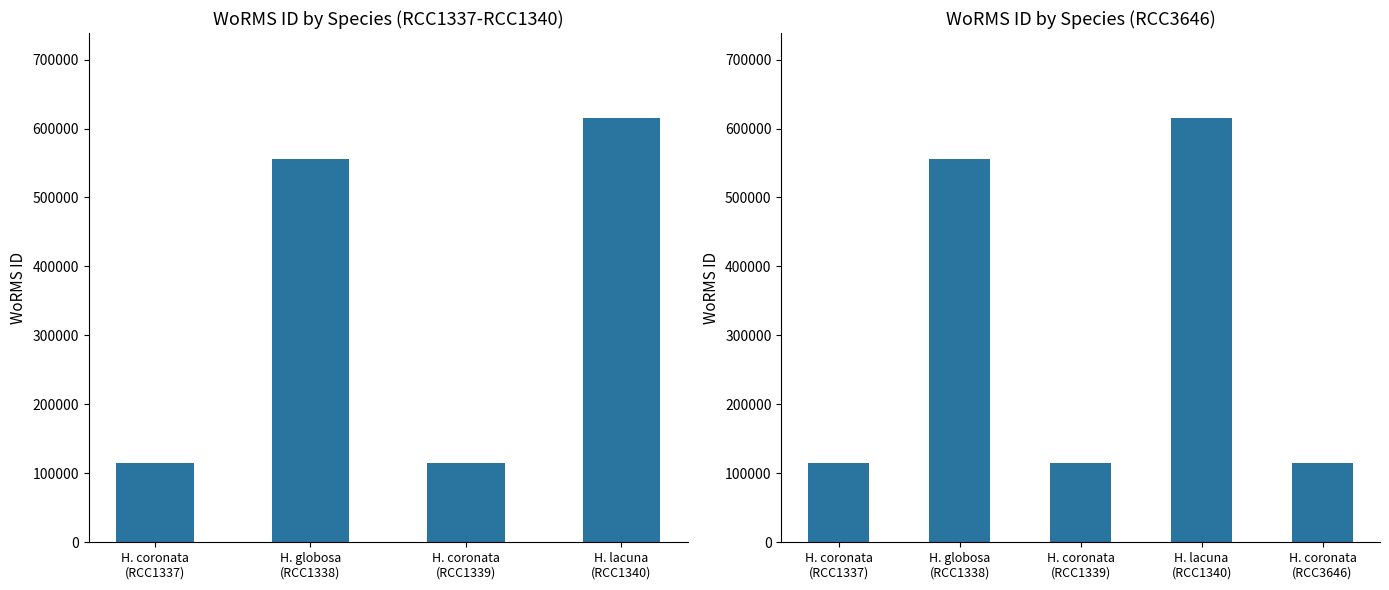

How many categories are shown in the chart?

5